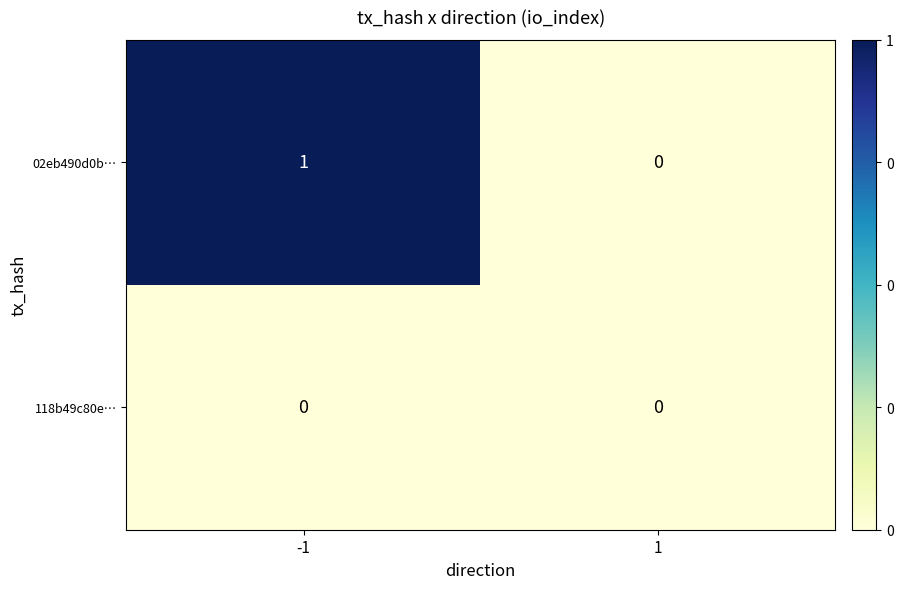

The 118b49c80e… series shows 0 at -1. True or false?

True